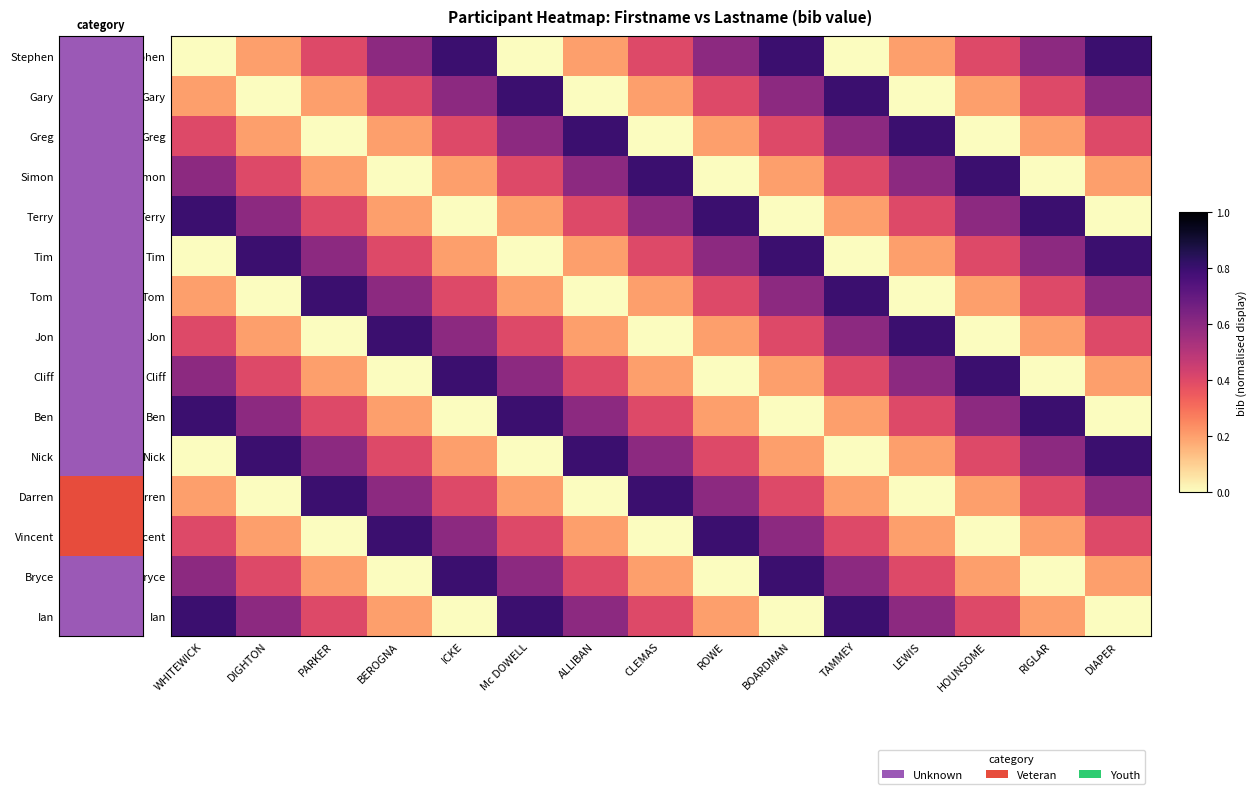

List the series in order of their peak value, highest first.

Stephen, Gary, Greg, Simon, Terry, Tim, Tom, Jon, Cliff, Ben, Nick, Darren, Vincent, Bryce, Ian